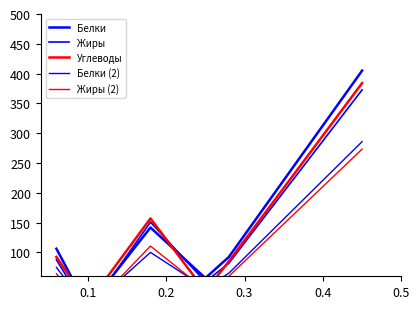

Which series has the largest total across all categories?

Белки